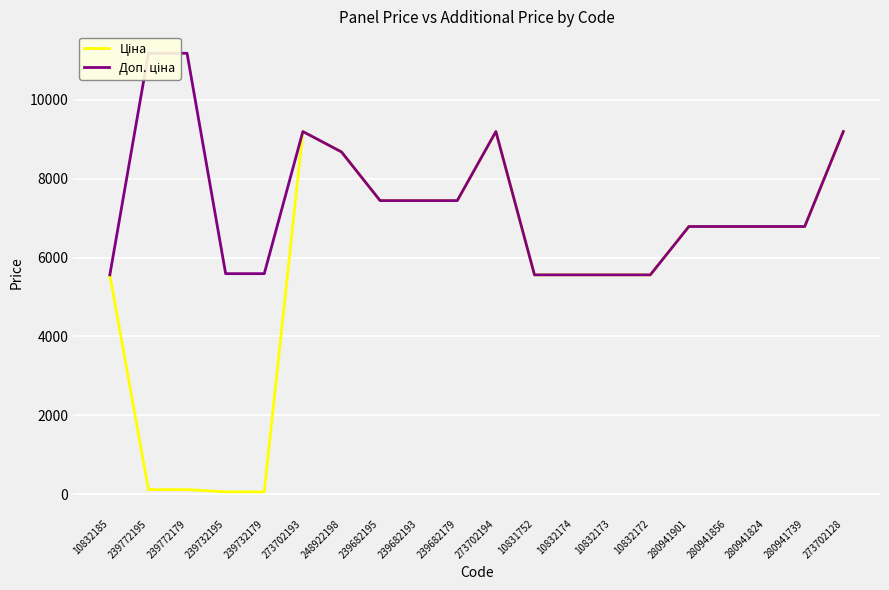

What position from the right is 10832172?

6